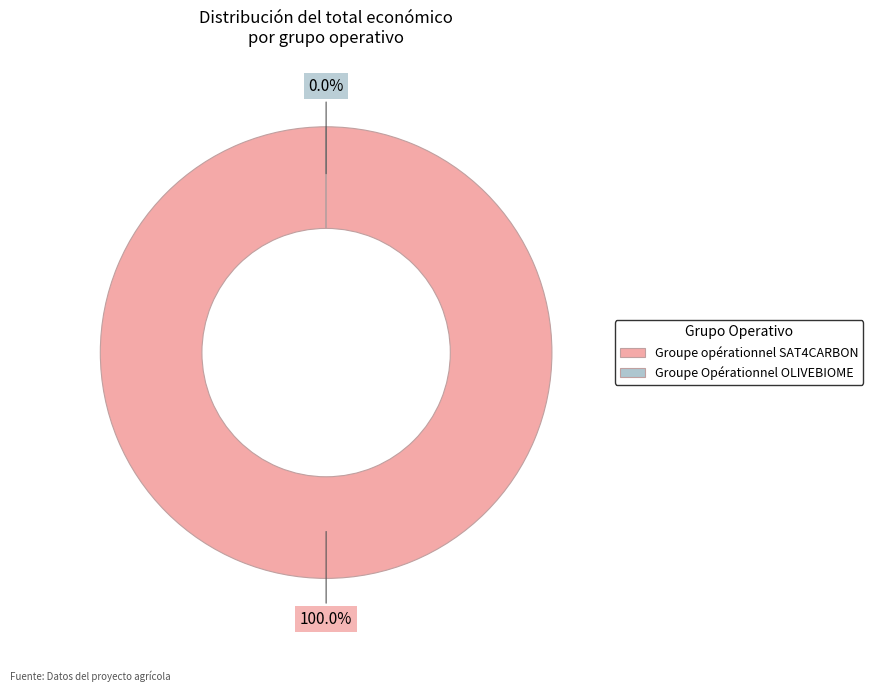

What is the majority slice?

Groupe opérationnel SAT4CARBON